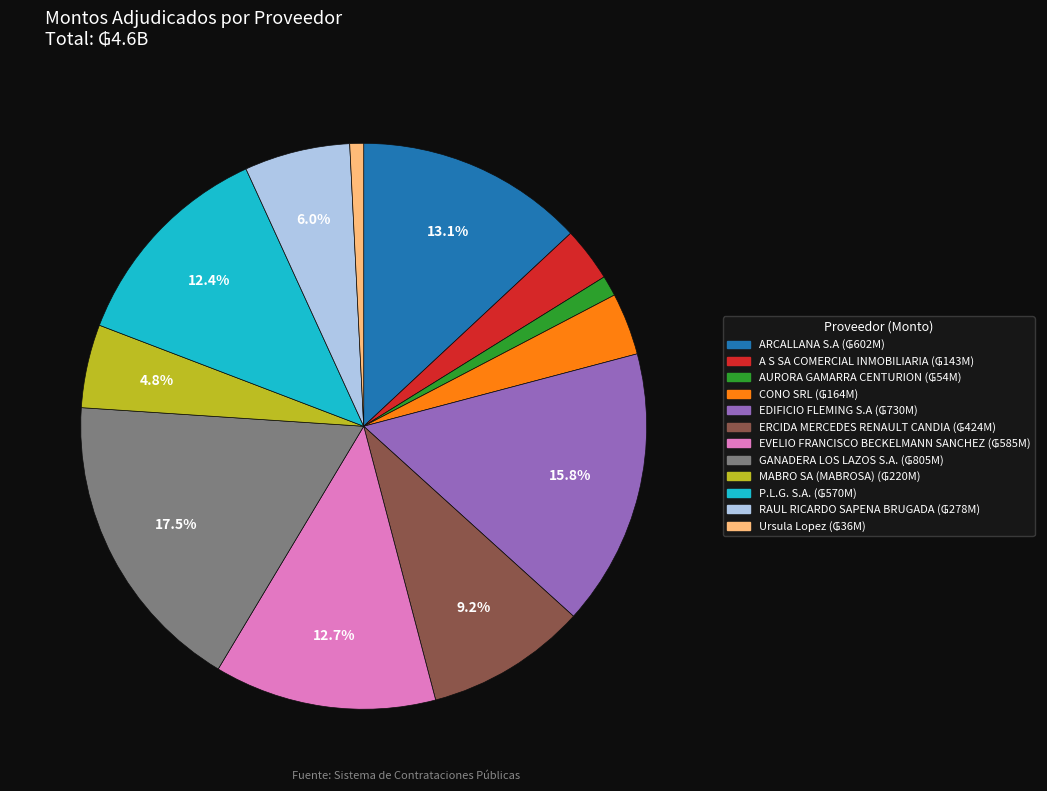

To the nearest percent, what is the difference between the largest and smallest slice percentages?

17%